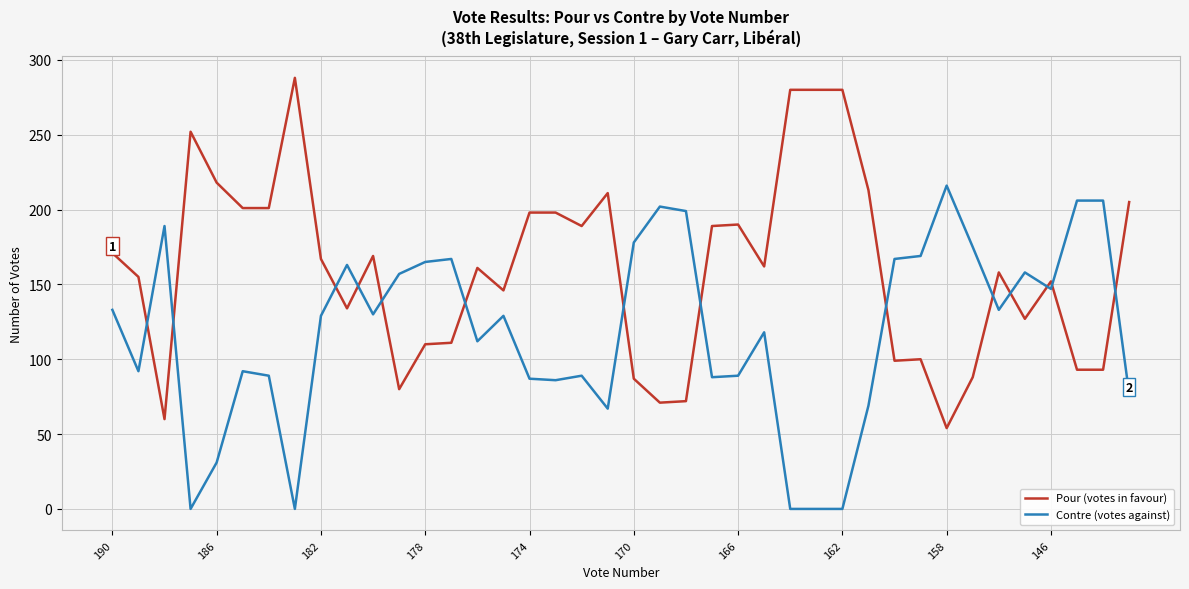

List the series in order of their overall mean, highest first.

Pour (votes in favour), Contre (votes against)